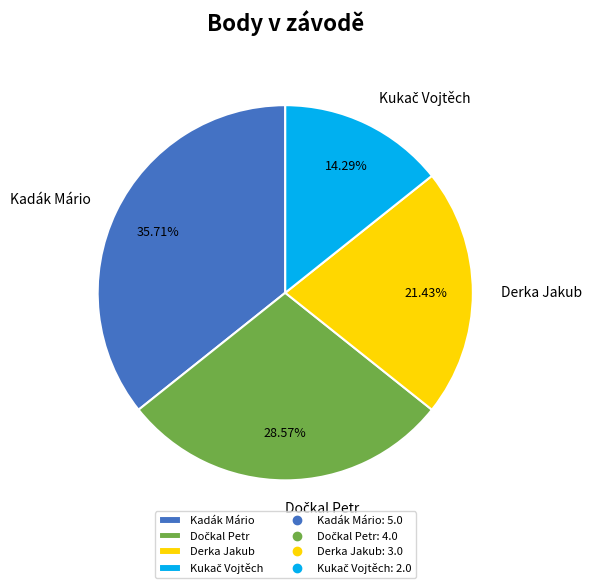

What is the largest slice in the pie chart?

Kadák Mário